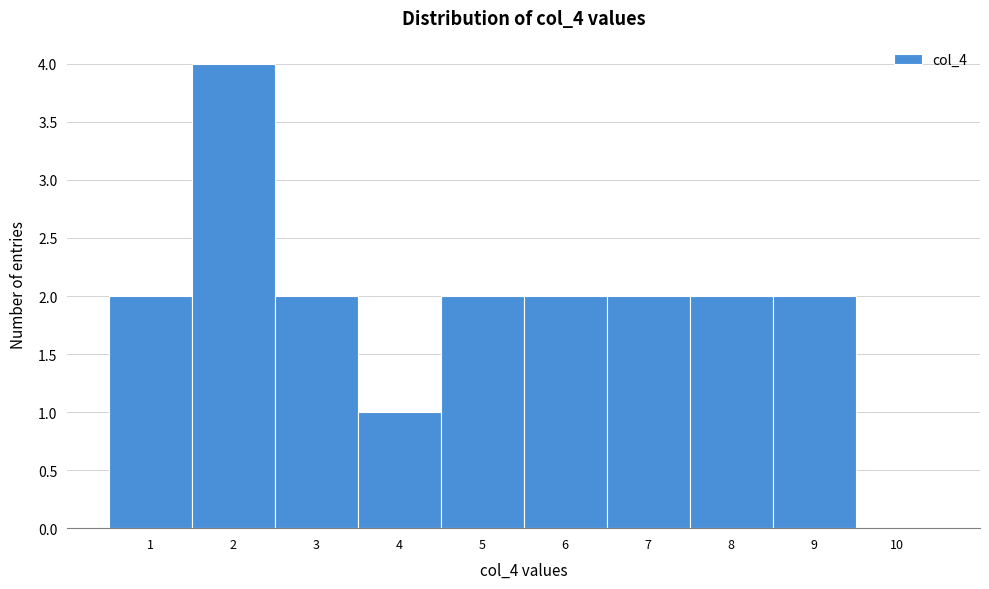

Reading left to right, transcribe this chart: for each bar, give the range it covers on the x-axis and its height. The values are not printed on the chart, so give them approximately, as read against the axis.

0.5 to 1.5: 2
1.5 to 2.5: 4
2.5 to 3.5: 2
3.5 to 4.5: 1
4.5 to 5.5: 2
5.5 to 6.5: 2
6.5 to 7.5: 2
7.5 to 8.5: 2
8.5 to 9.5: 2
9.5 to 10.5: 0